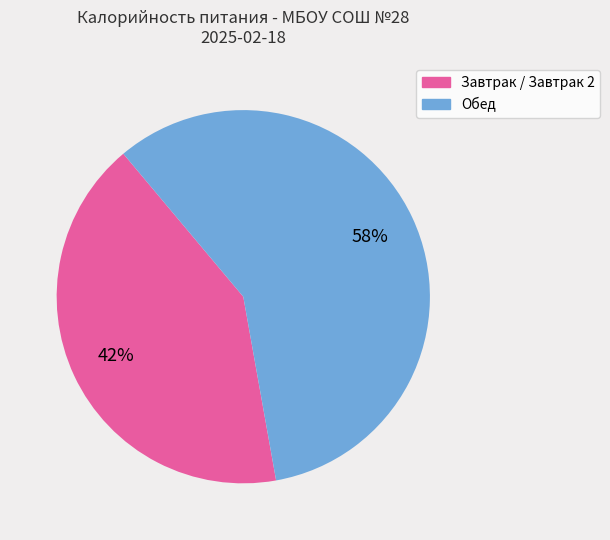

Combined, do Завтрак / Завтрак 2 and Обед account for over 50%?

Yes